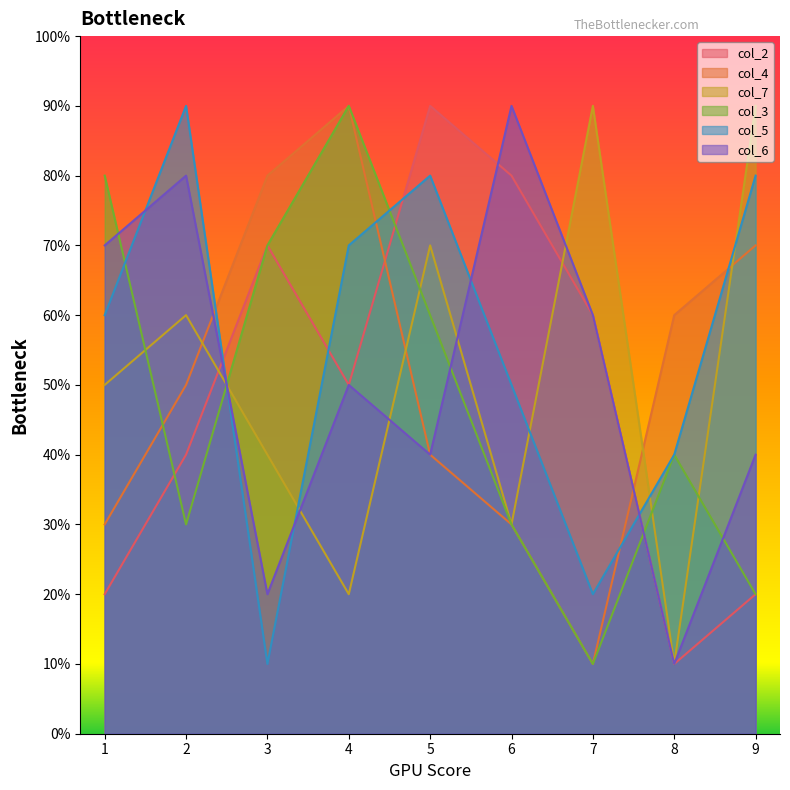

Where is col_3 nearest to the value 5?

5